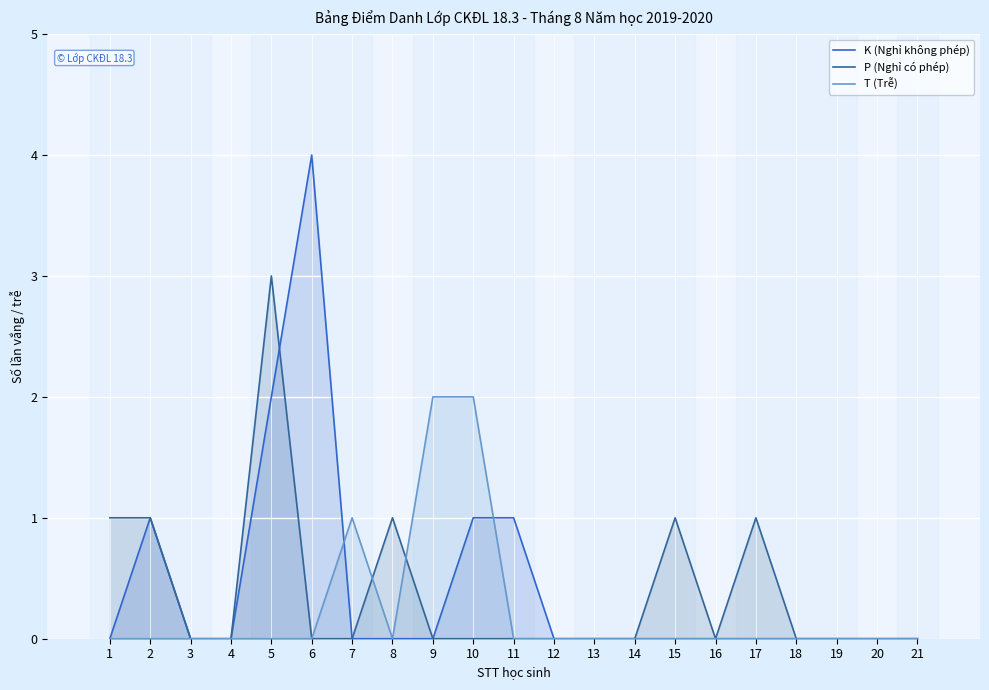

Count the number of categories in the chart.

21